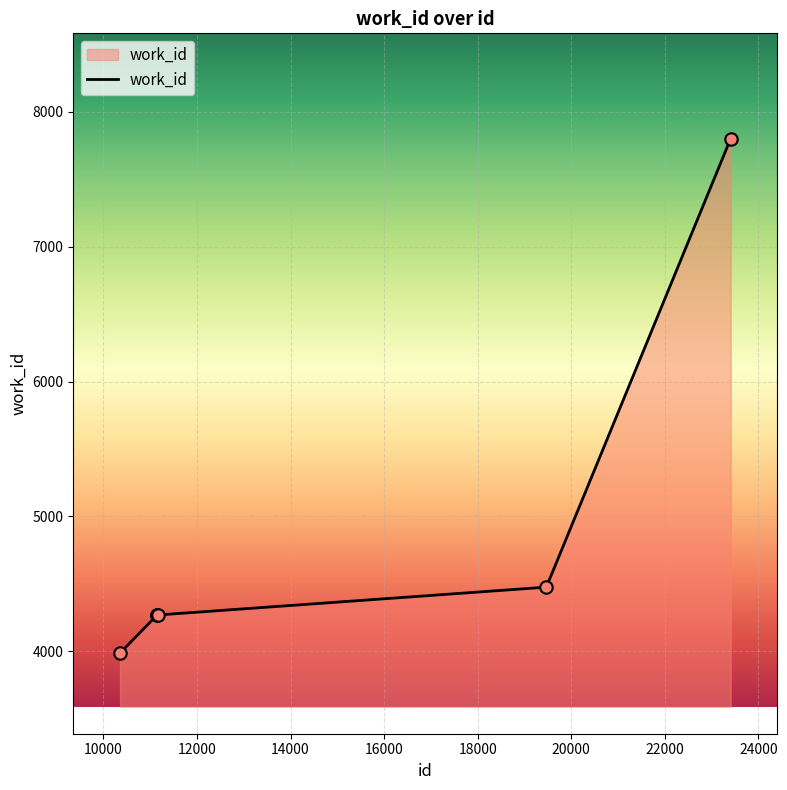

True or false: the data has more than 1 interior local peaks.

False